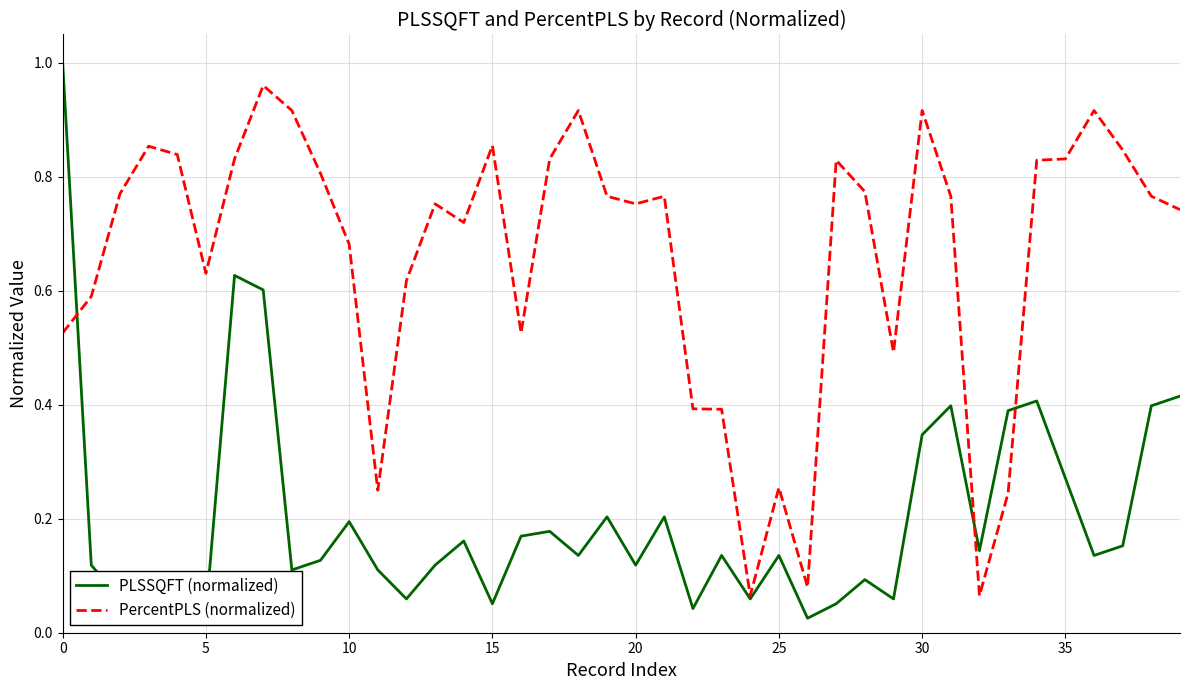

Which series has the largest total across all categories?

PercentPLS (normalized)